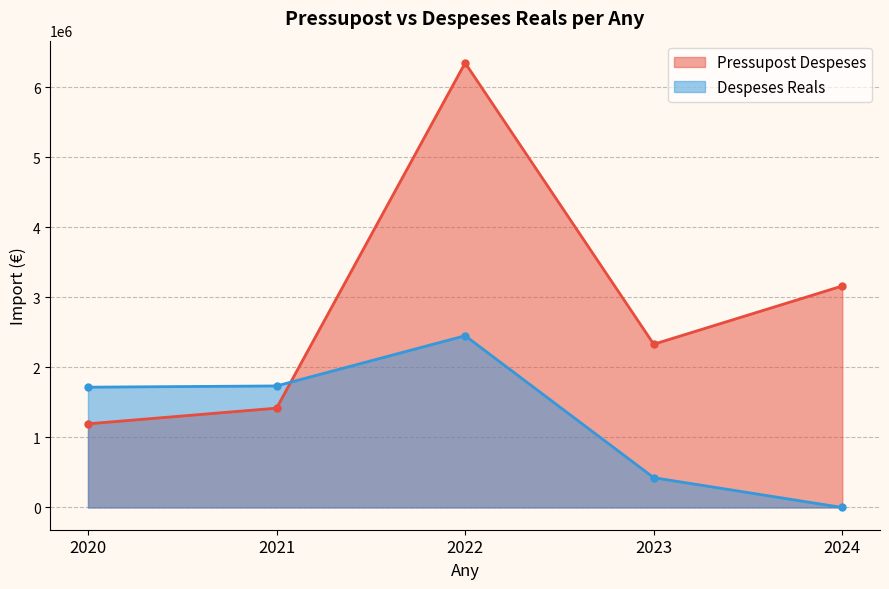

How many interior local valleys does the Pressupost Despeses series have?

1